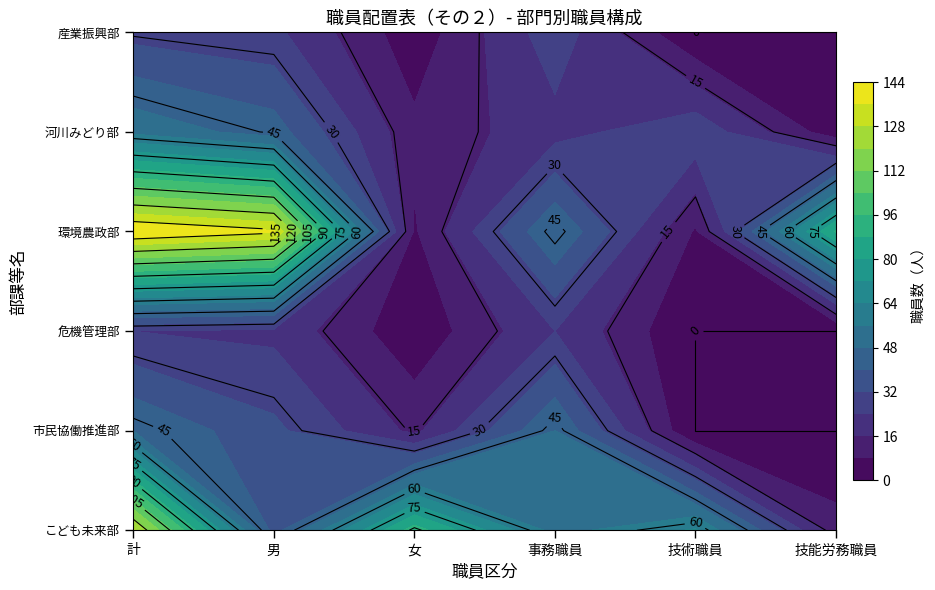

Between 市民協働推進部 and 環境農政部, which is larger?

環境農政部